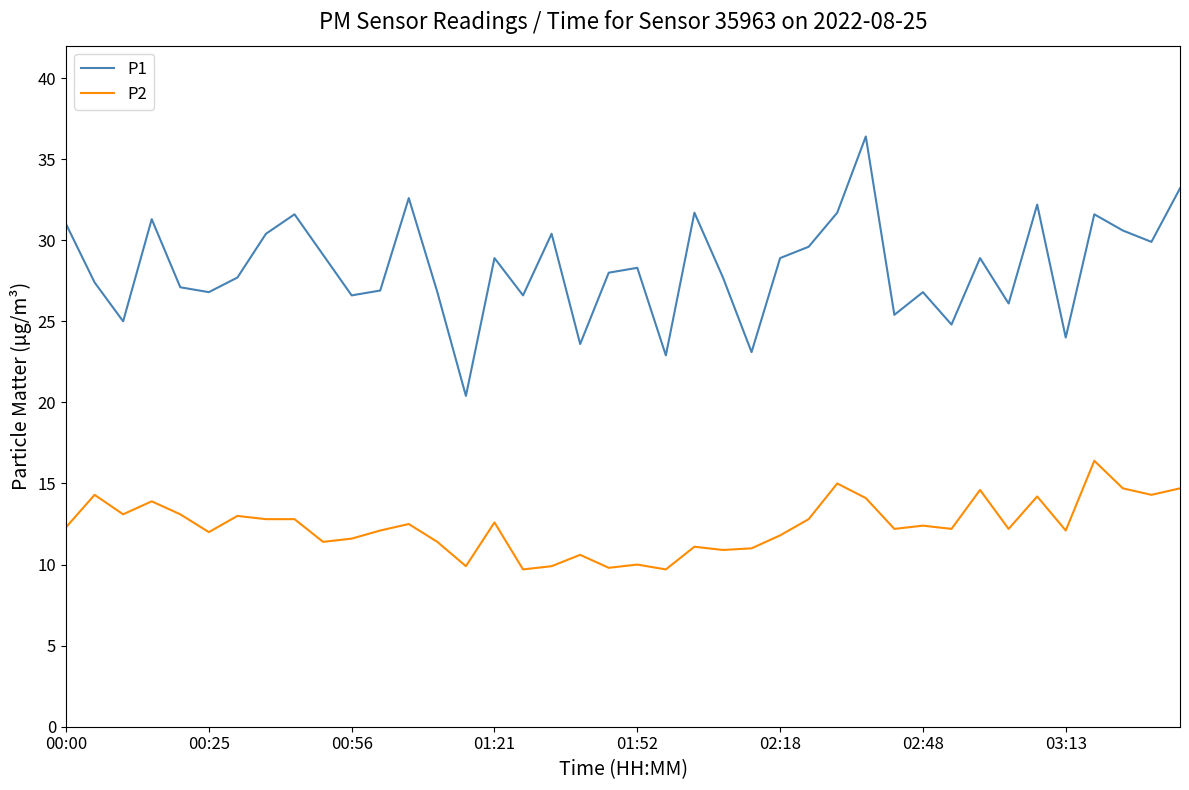

What is the smallest value displayed?

9.7